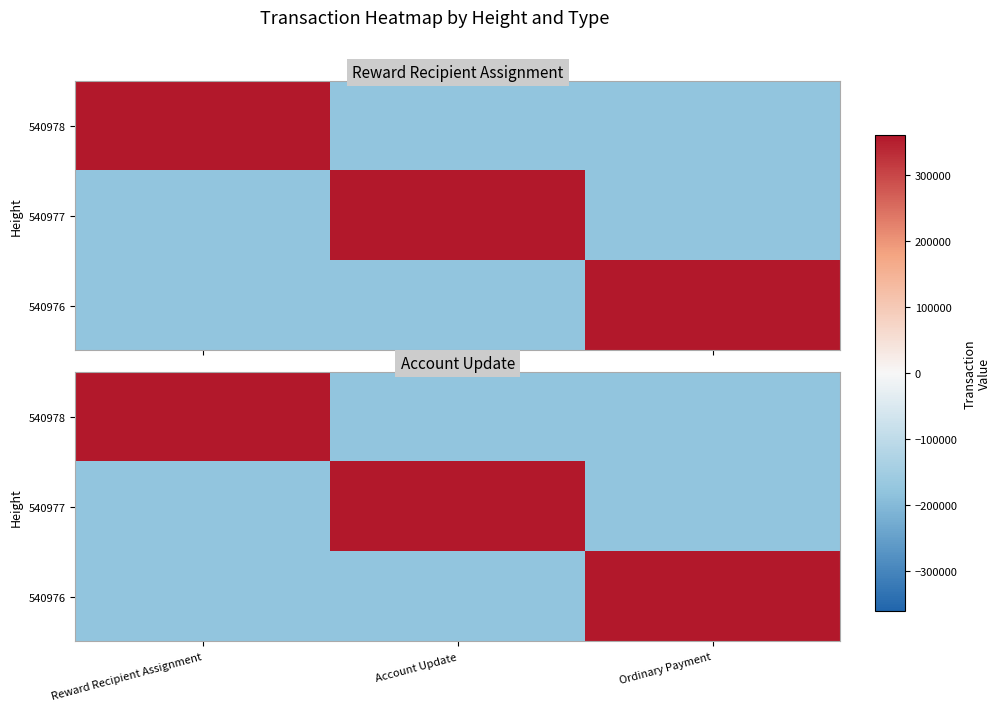

Is the value of 540977 at Account Update greater than the value of 540976 at Reward Recipient Assignment?

Yes